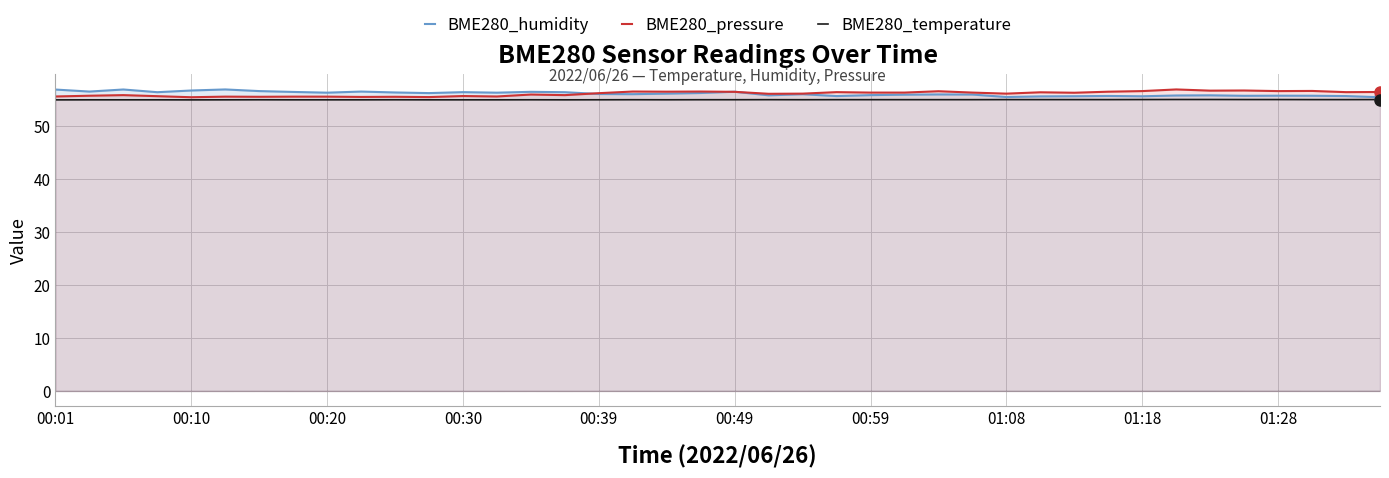

What is the maximum value for BME280_humidity?

56.9